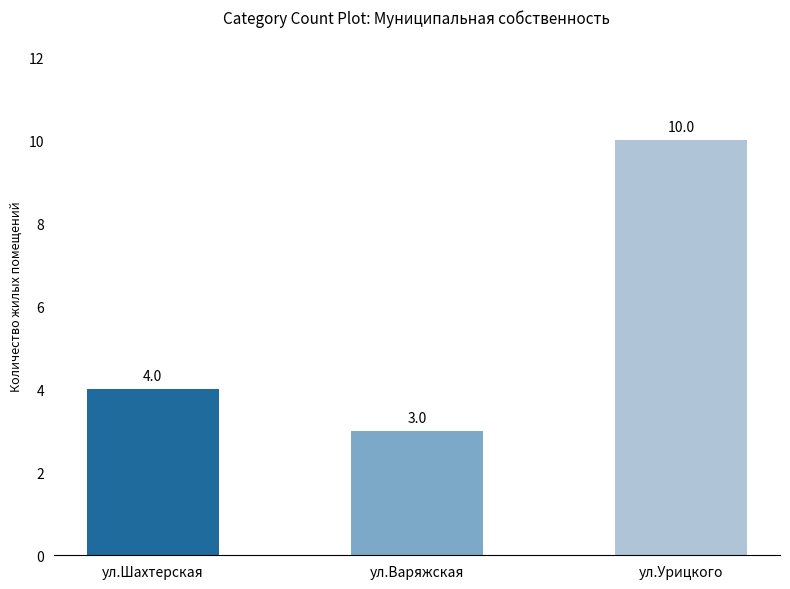

Reading left to right, extract all data points from this chart.

ул.Шахтерская=4	ул.Варяжская=3	ул.Урицкого=10